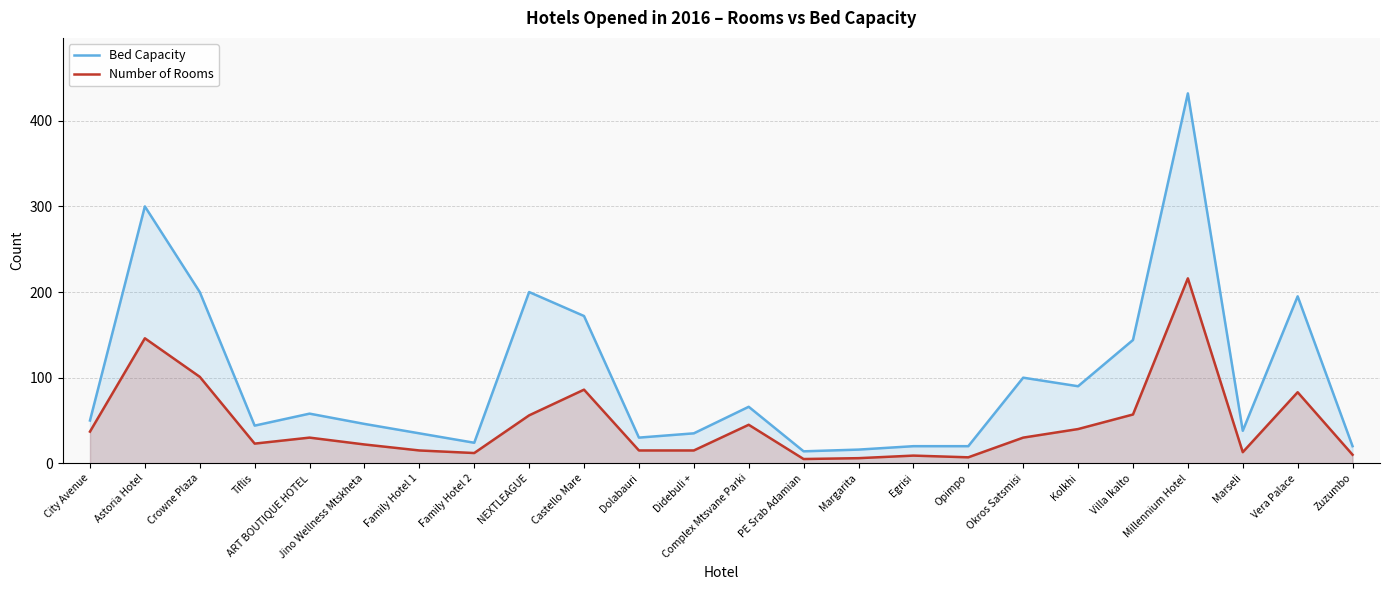

Which series has the widest spread of values?

Bed Capacity